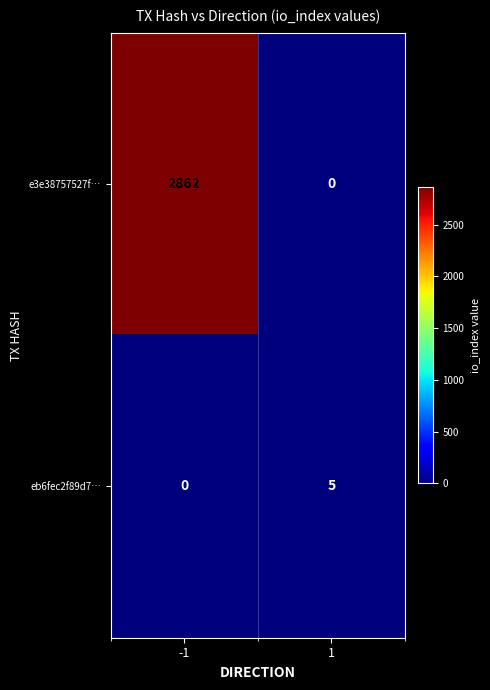

Reading left to right, what are all the values shown in this chart?

e3e38757527f…: -1=2862	1=0
eb6fec2f89d7…: -1=0	1=5